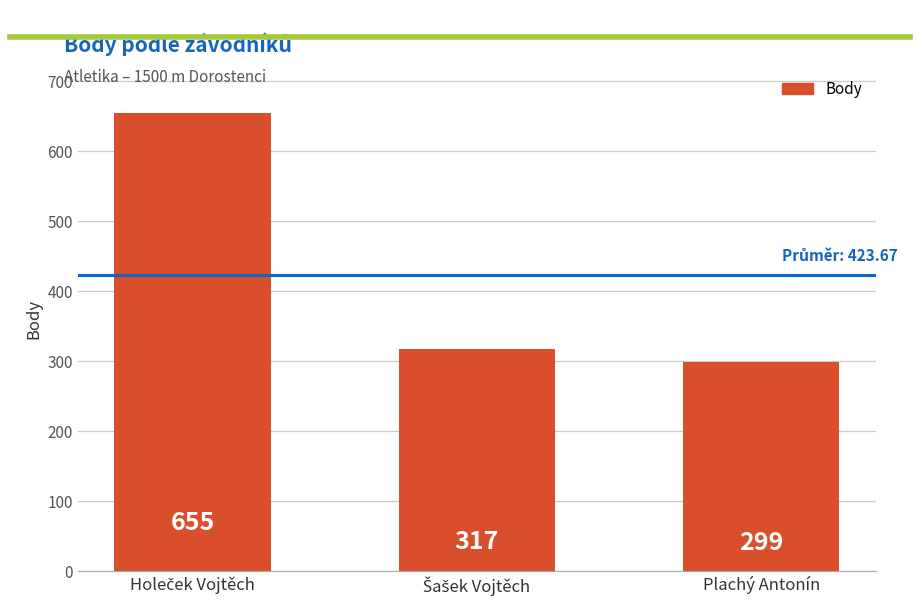

What is the difference between the second highest and minimum values?

18